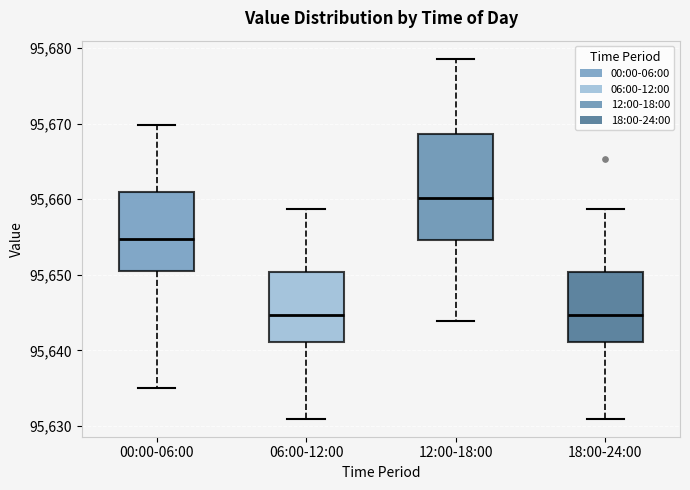

Where does the upper whisker of the box for 12:00-18:00 end on the y-axis? The values are not printed on the chart, so give them approximately, as read against the axis.

95679